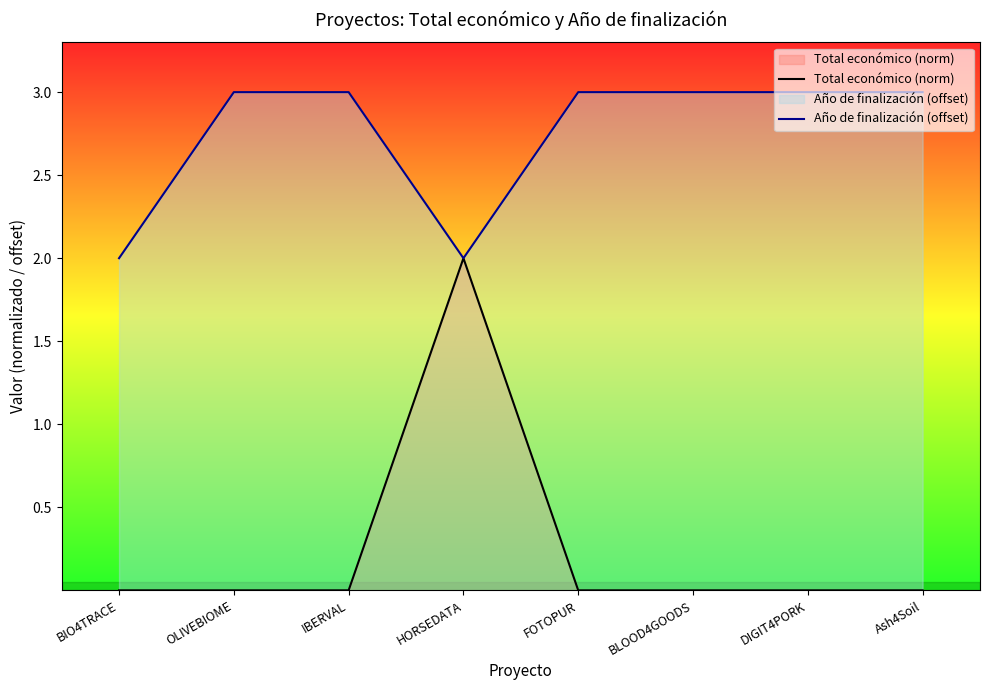

What is the sum of the Año de finalización (offset) values at DIGIT4PORK and BLOOD4GOODS?

6.0